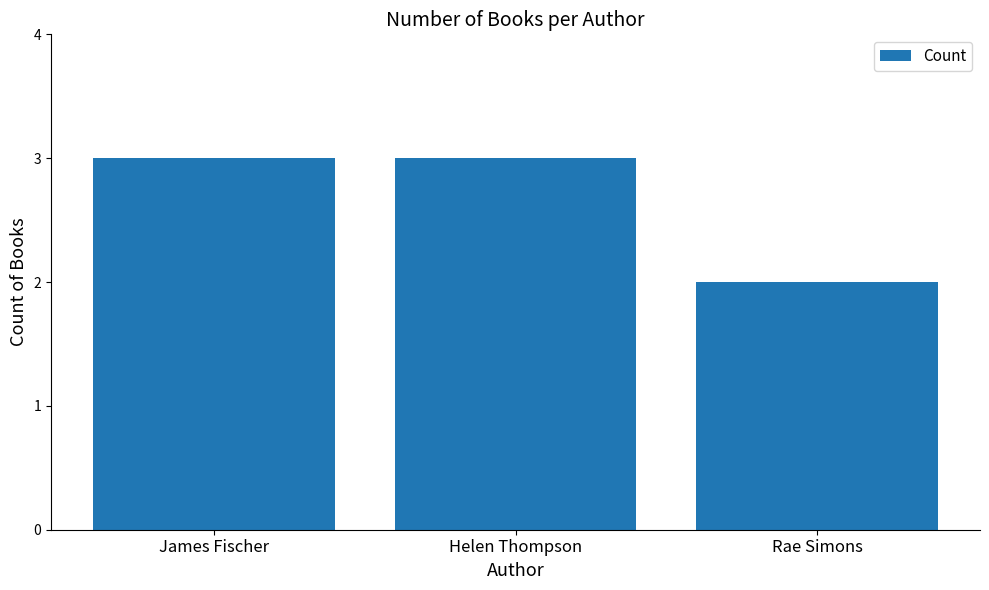

The value at James Fischer is 2. True or false?

False